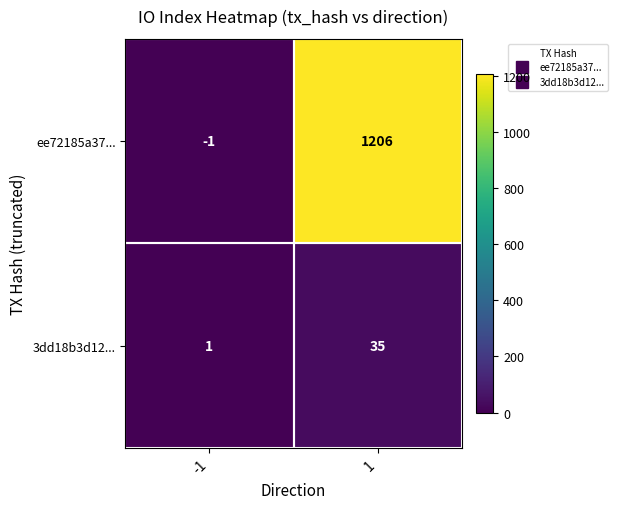

List the series in order of their peak value, lowest first.

3dd18b3d12..., ee72185a37...